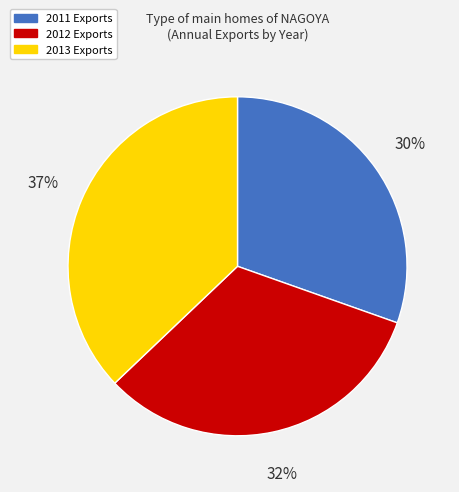

Combined, do 2013 and 2012 account for over 50%?

Yes